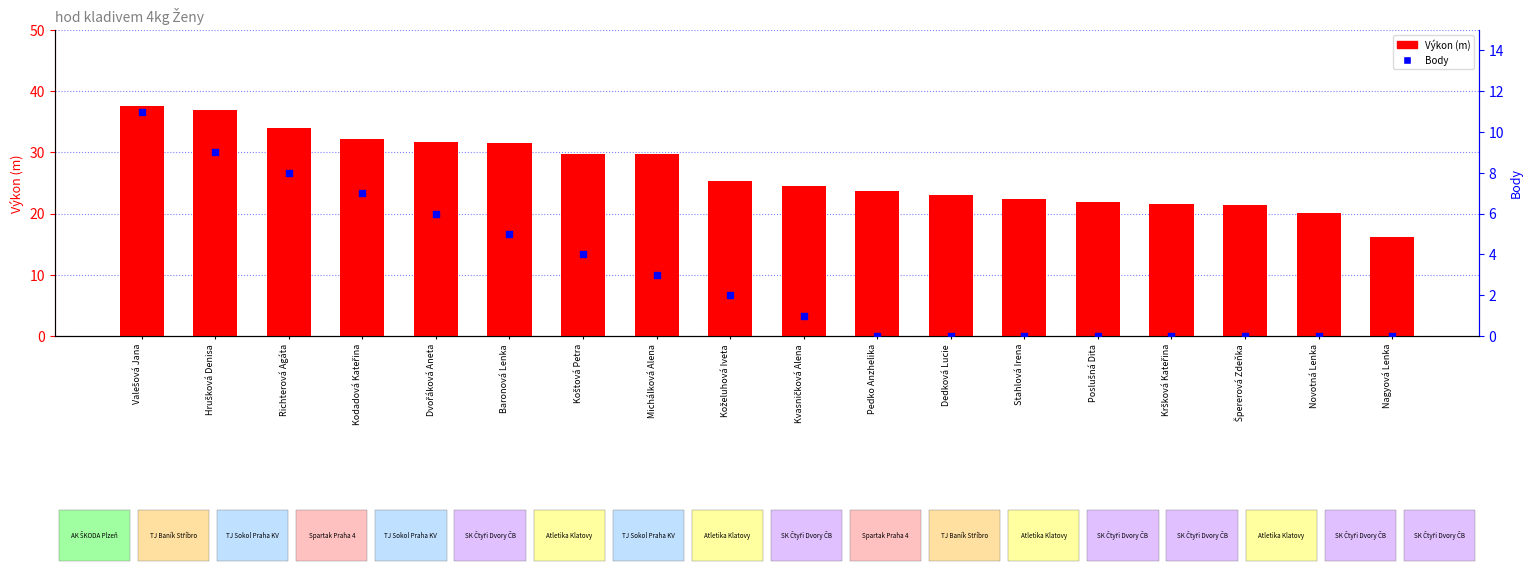

What are all the series names shown in the legend?

Výkon (m), Body